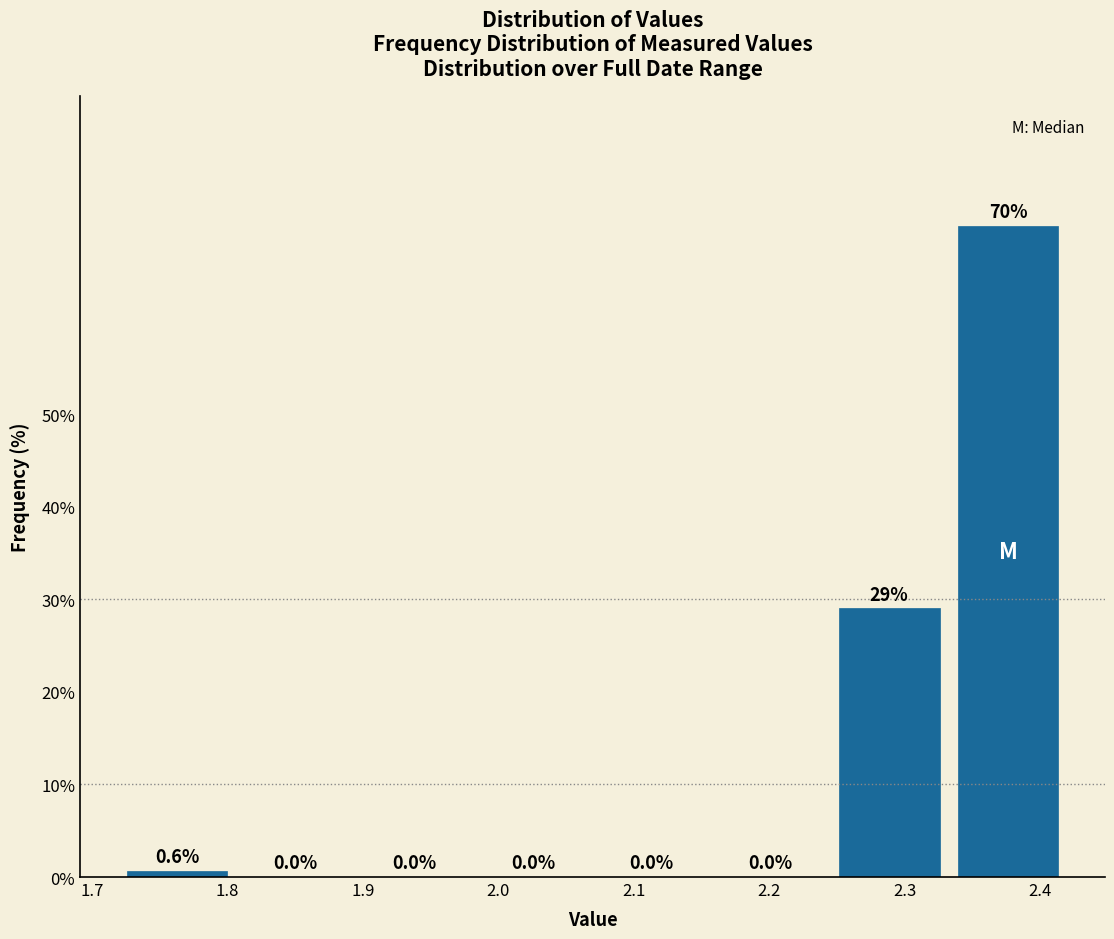

How tall is the bar that spans 2.33 to 2.42 on the x-axis? The bar edges are not printed on the chart, so give them approximately, as read against the axis.

70.3